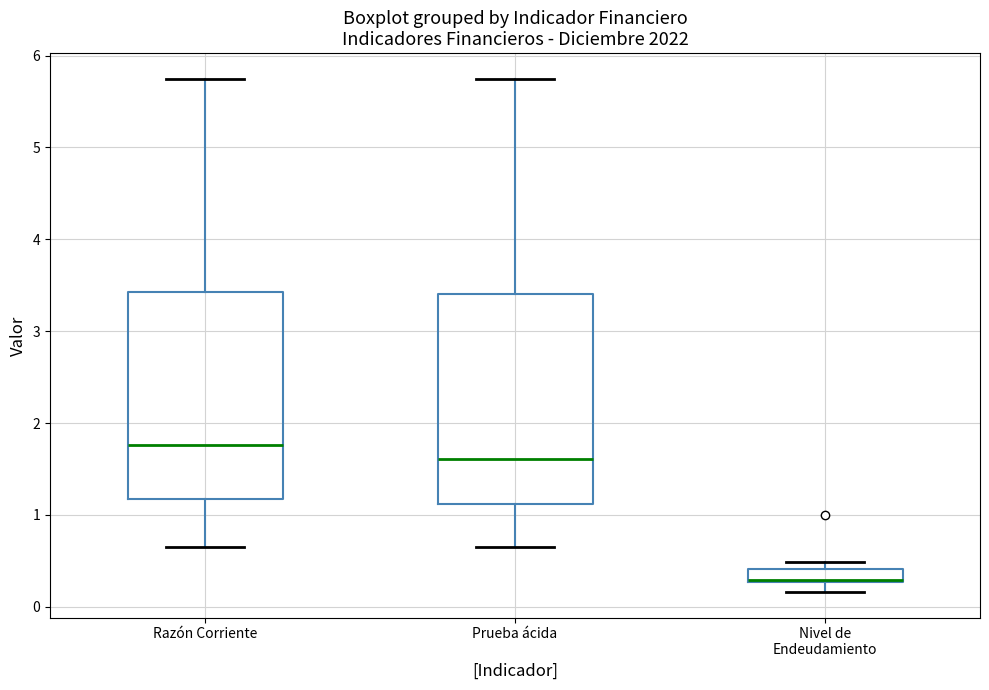

Where is the upper edge of the box for Prueba ácida on the y-axis? The values are not printed on the chart, so give them approximately, as read against the axis.

3.4